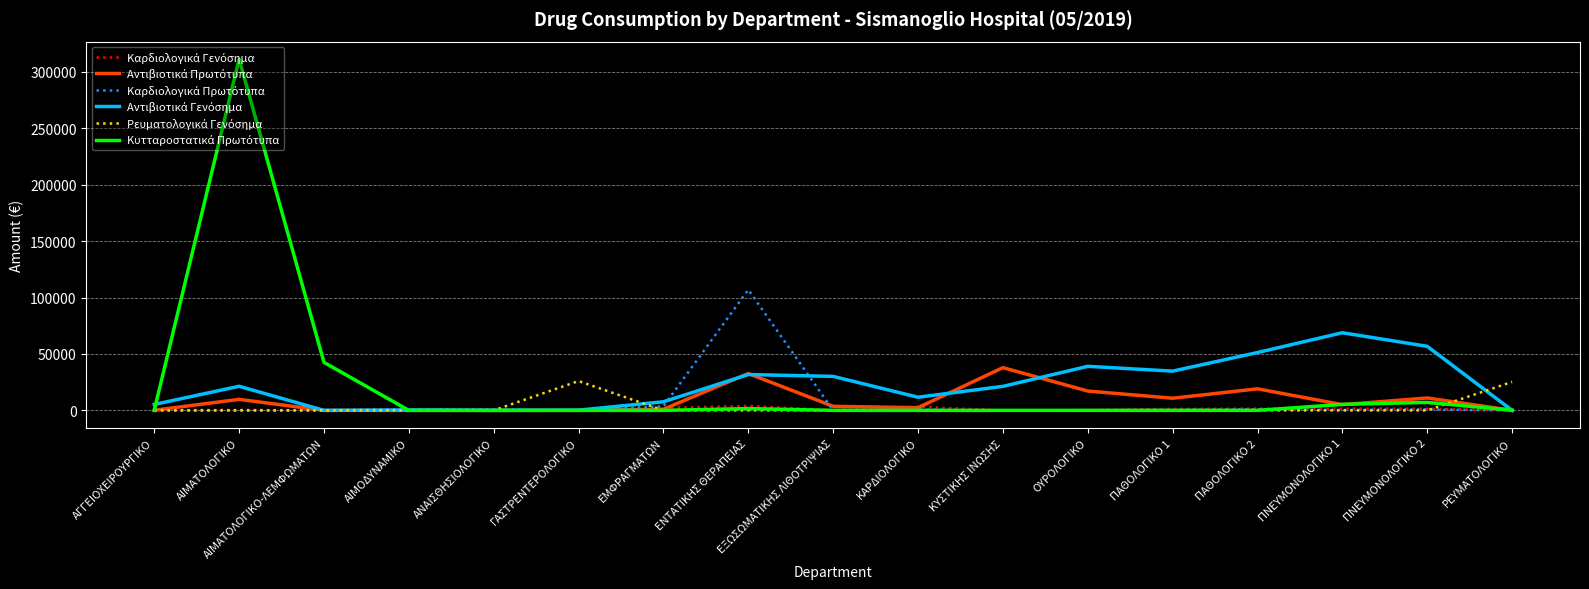

What is the maximum value shown in the chart?

311265